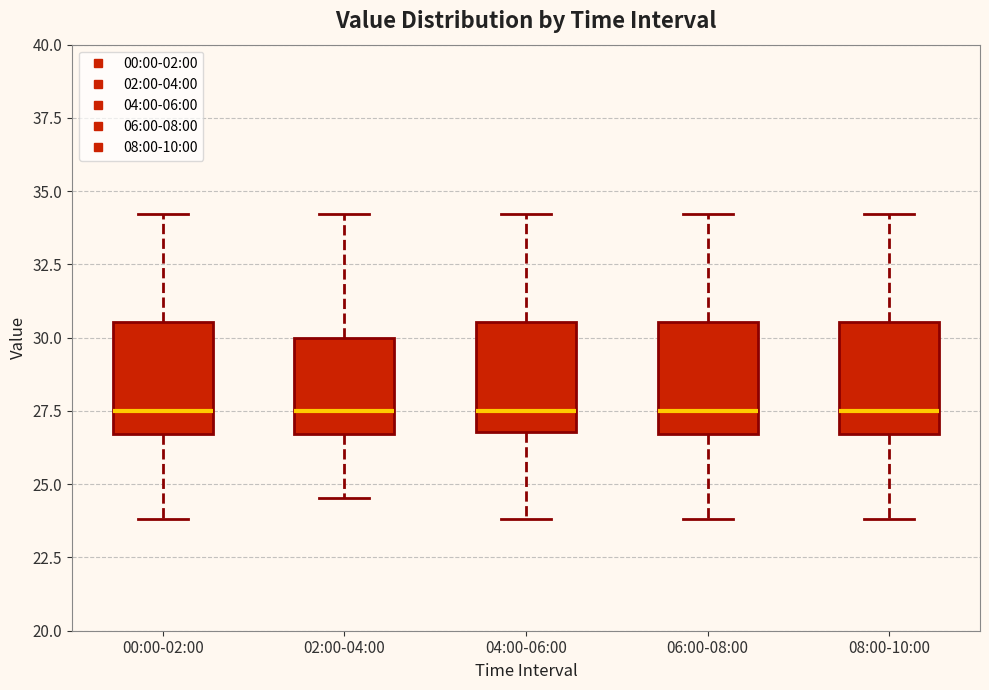

Reading left to right, transcribe this box plot: for each box, give where its median line is, the range the box spans, and where its two whiskers end, as read against the y-axis. The values are not printed on the chart, so give them approximately, as read against the axis.

00:00-02:00: median 27.5, box 26.5 to 30.5, whiskers 24.0 to 34.0
02:00-04:00: median 27.5, box 26.5 to 30.0, whiskers 24.5 to 34.0
04:00-06:00: median 27.5, box 27.0 to 30.5, whiskers 24.0 to 34.0
06:00-08:00: median 27.5, box 26.5 to 30.5, whiskers 24.0 to 34.0
08:00-10:00: median 27.5, box 26.5 to 30.5, whiskers 24.0 to 34.0